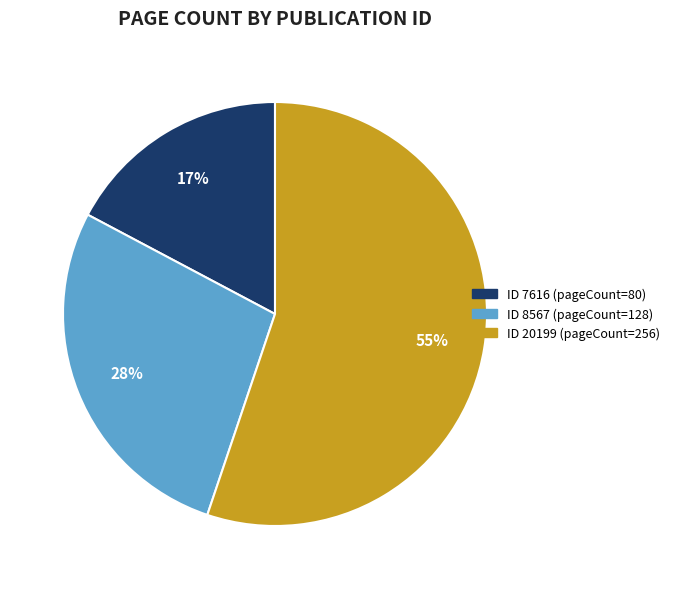

To the nearest percent, what is the average slice percentage?

33%